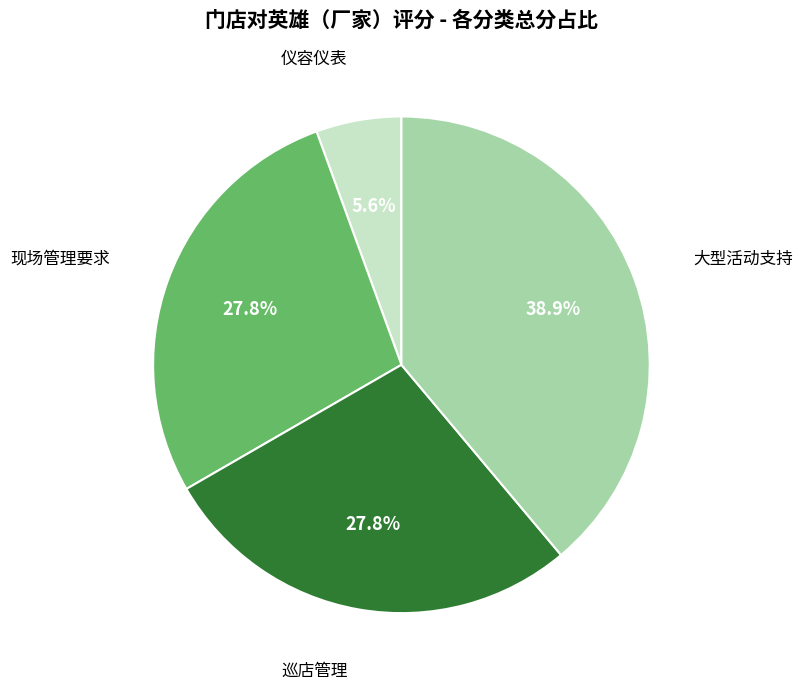

Is there a majority slice in this chart?

No